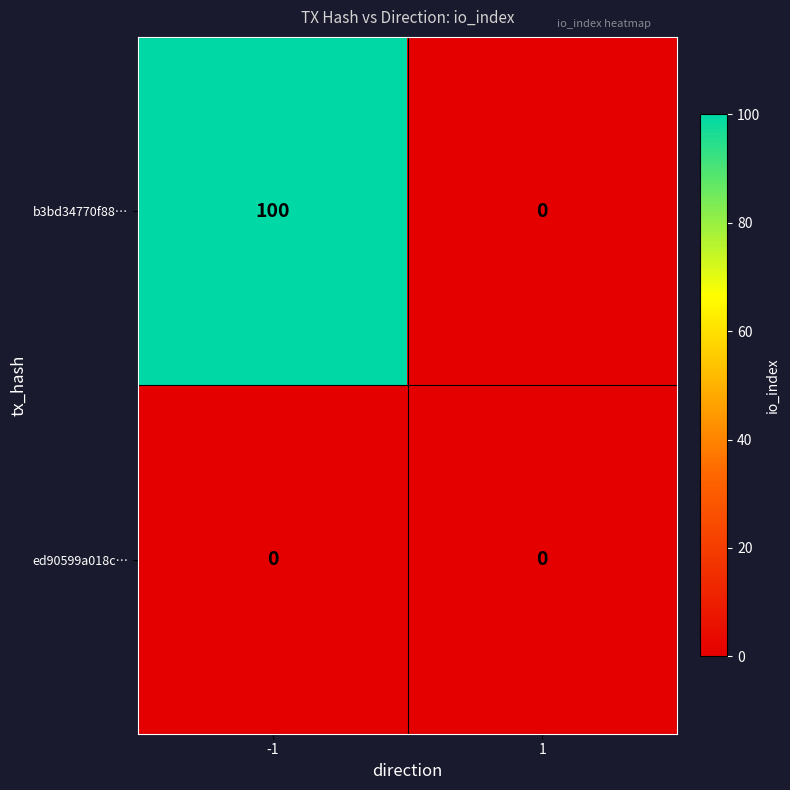

Which series has the widest spread of values?

b3bd34770f88…